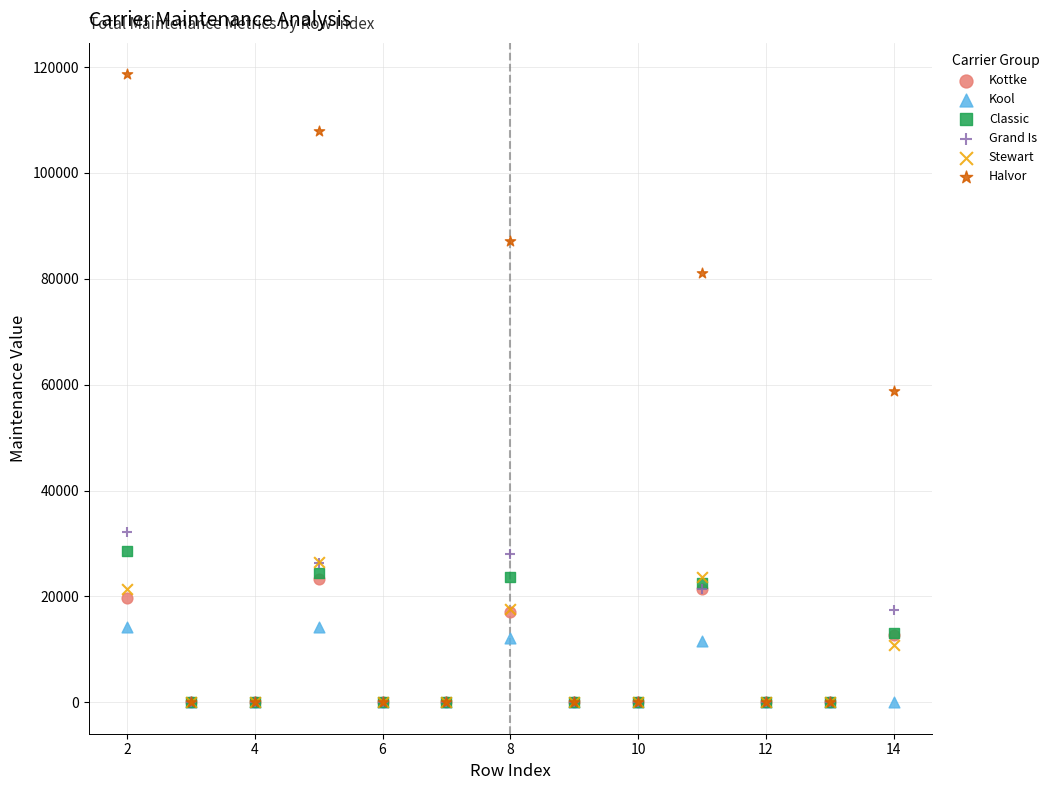

What are all the series names shown in the legend?

Kottke, Kool, Classic, Grand Is, Stewart, Halvor